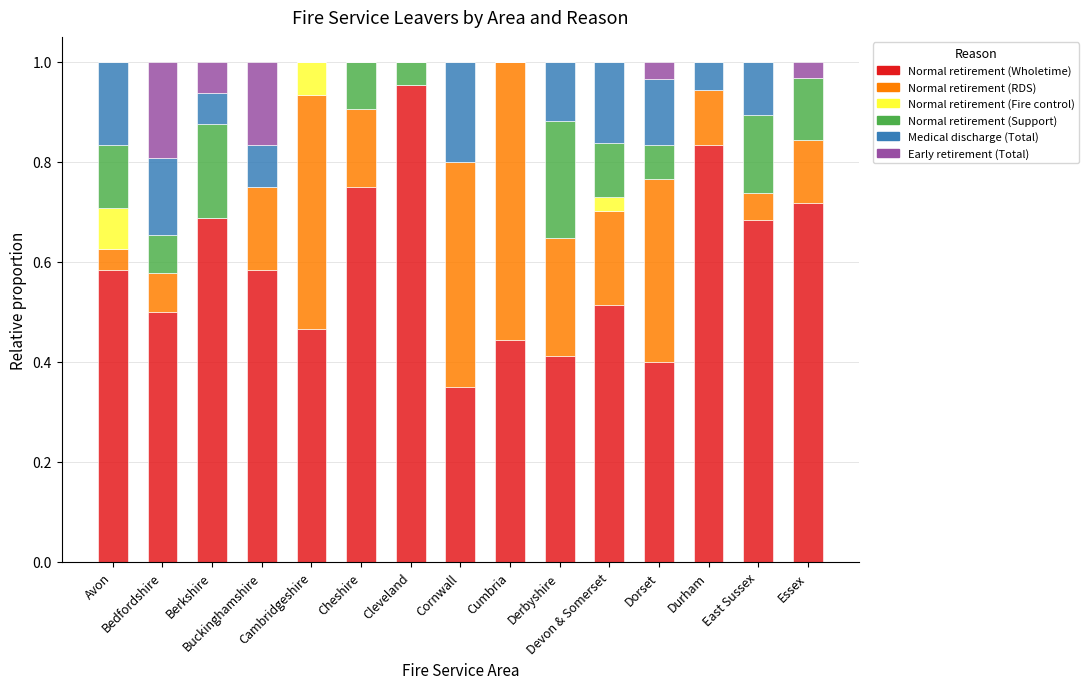

What are all the series names shown in the legend?

Normal retirement (Wholetime), Normal retirement (RDS), Normal retirement (Fire control), Normal retirement (Support), Medical discharge (Total), Early retirement (Total)